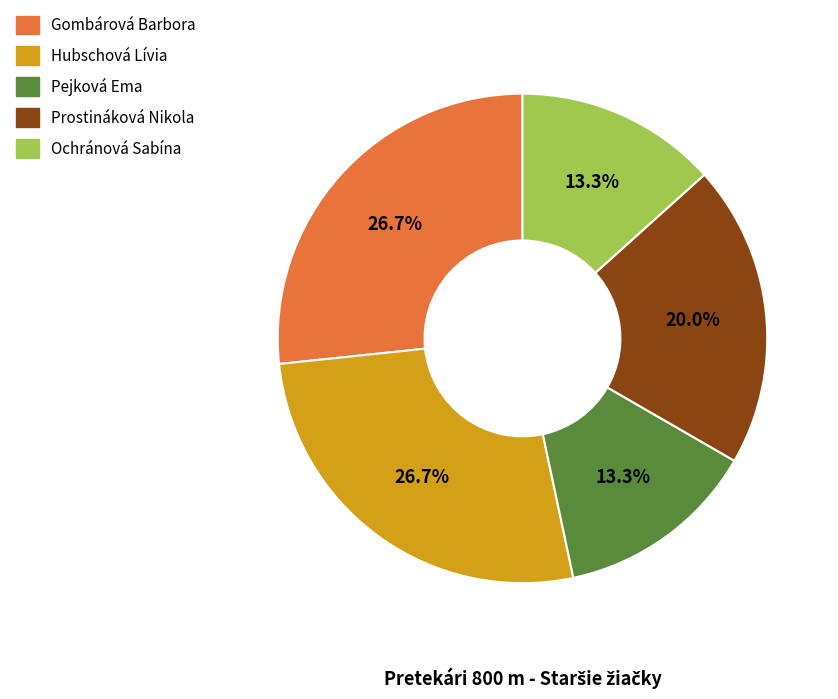

Count the number of slices in the pie.

5